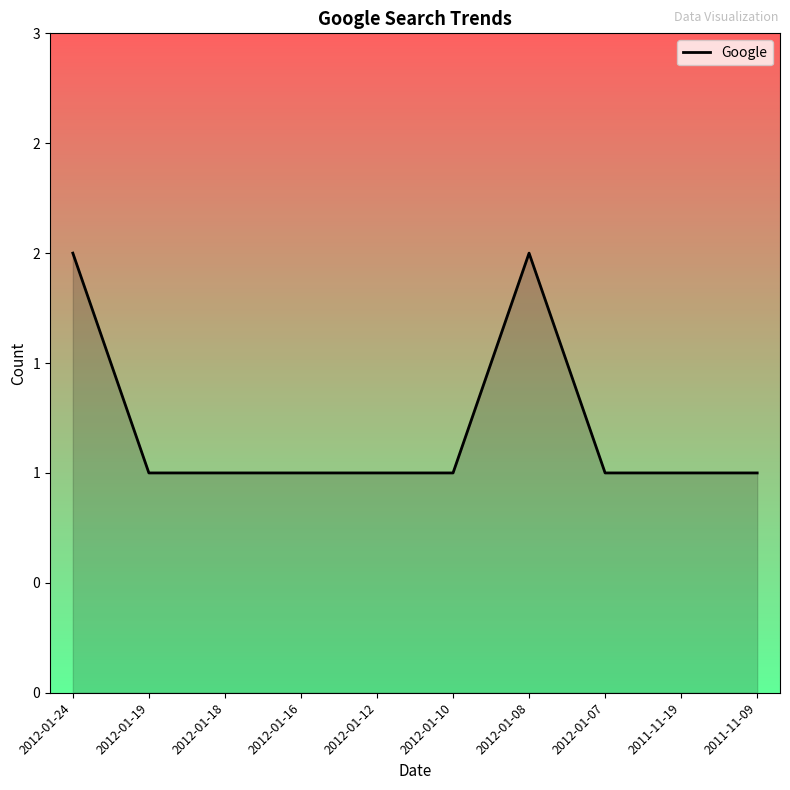

Reading left to right, what are all the values shown in this chart?

2	1	1	1	1	1	2	1	1	1